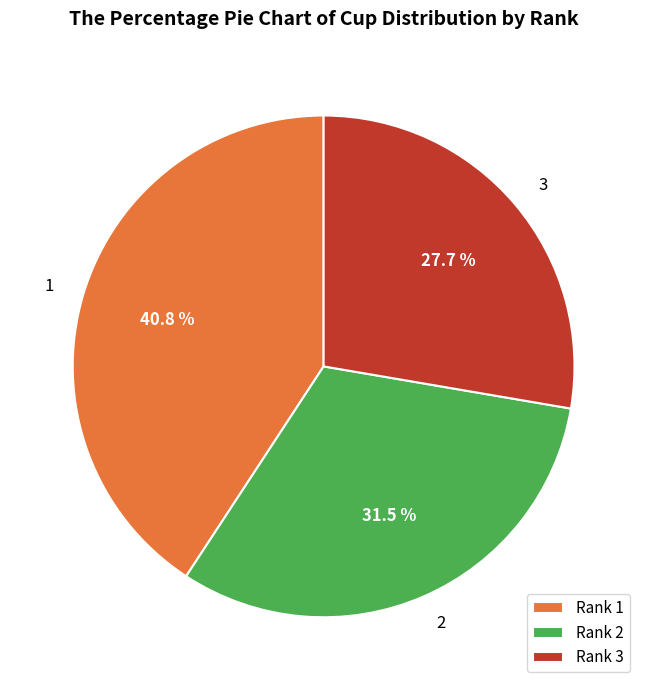

To the nearest percent, what is the combined percentage of 3 and 2?

59%